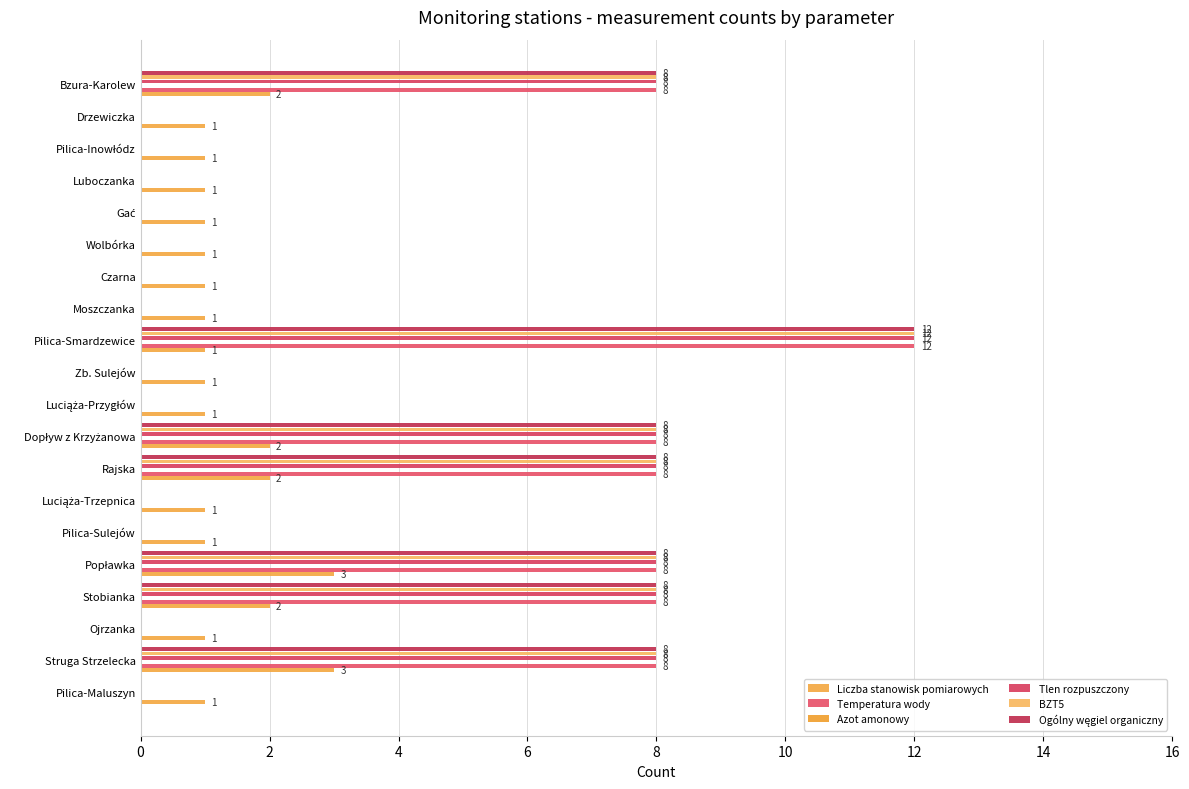

Count the number of categories in the chart.

20